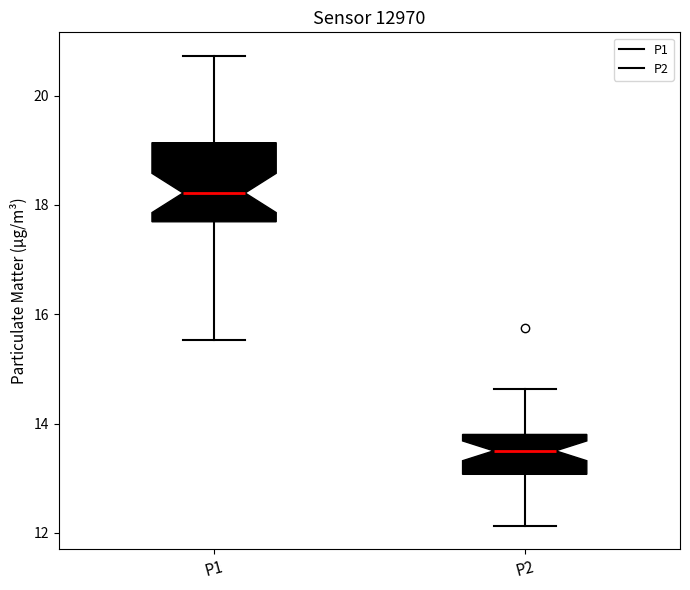

Comparing the boxes themselves (not the whiskers), which one is the tallest?

P1